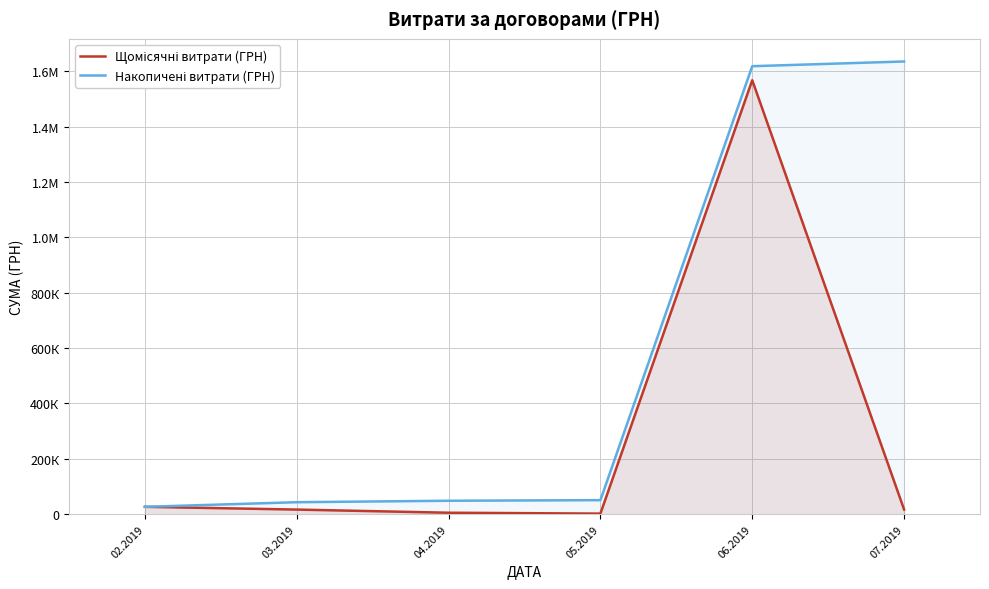

Which series has the largest total across all categories?

Накопичені витрати (ГРН)